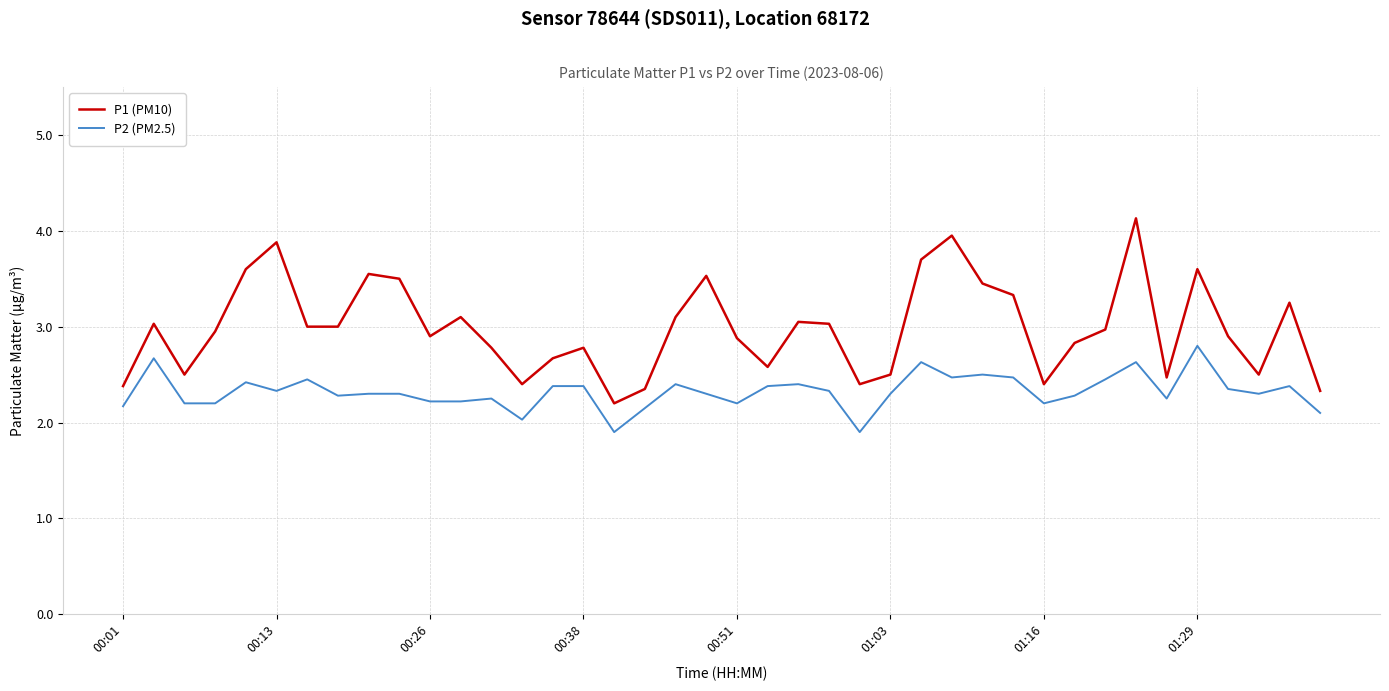

True or false: P2 (PM2.5) and P1 (PM10) cross at least once.

False